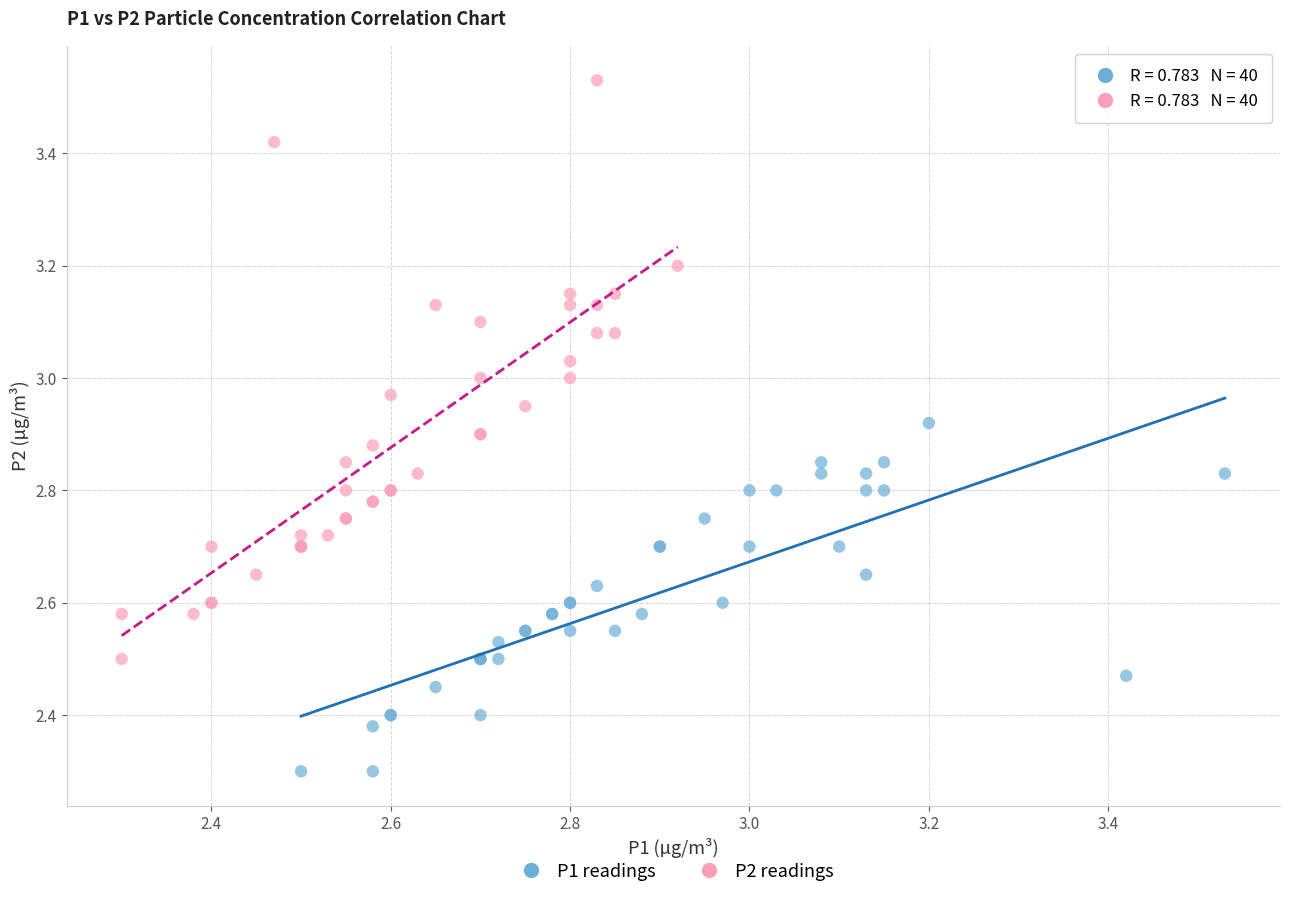

Which series contains the highest Y value?

P2 readings